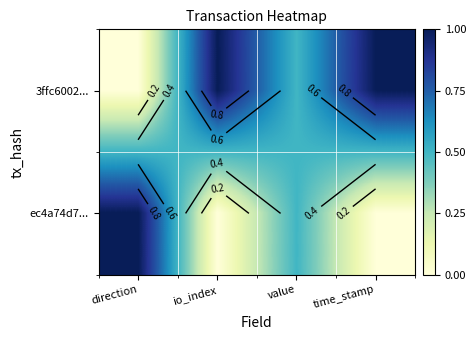

The 3ffc6002... series shows 1.4 at time_stamp. True or false?

False